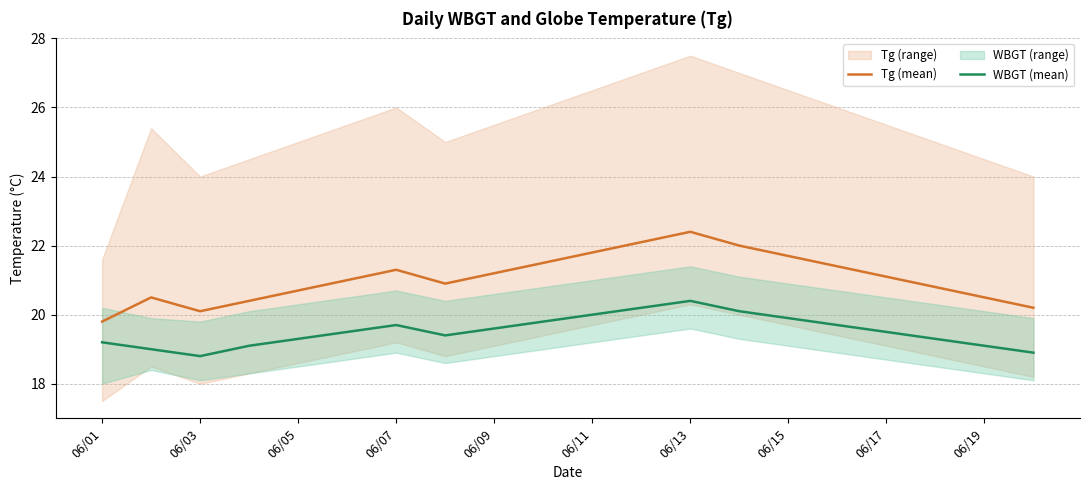

True or false: Tg (mean) and WBGT (mean) intersect in this chart.

False